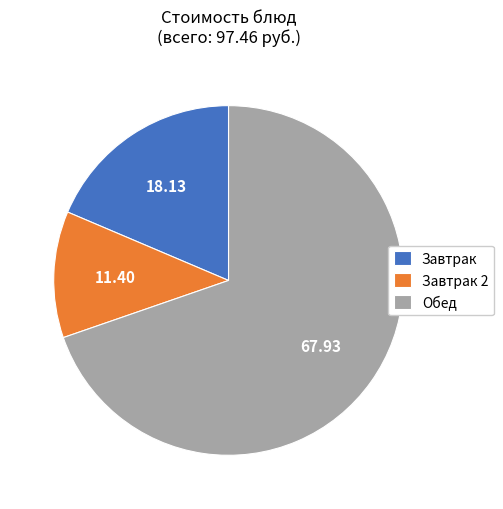

Which category accounts for the majority?

Обед